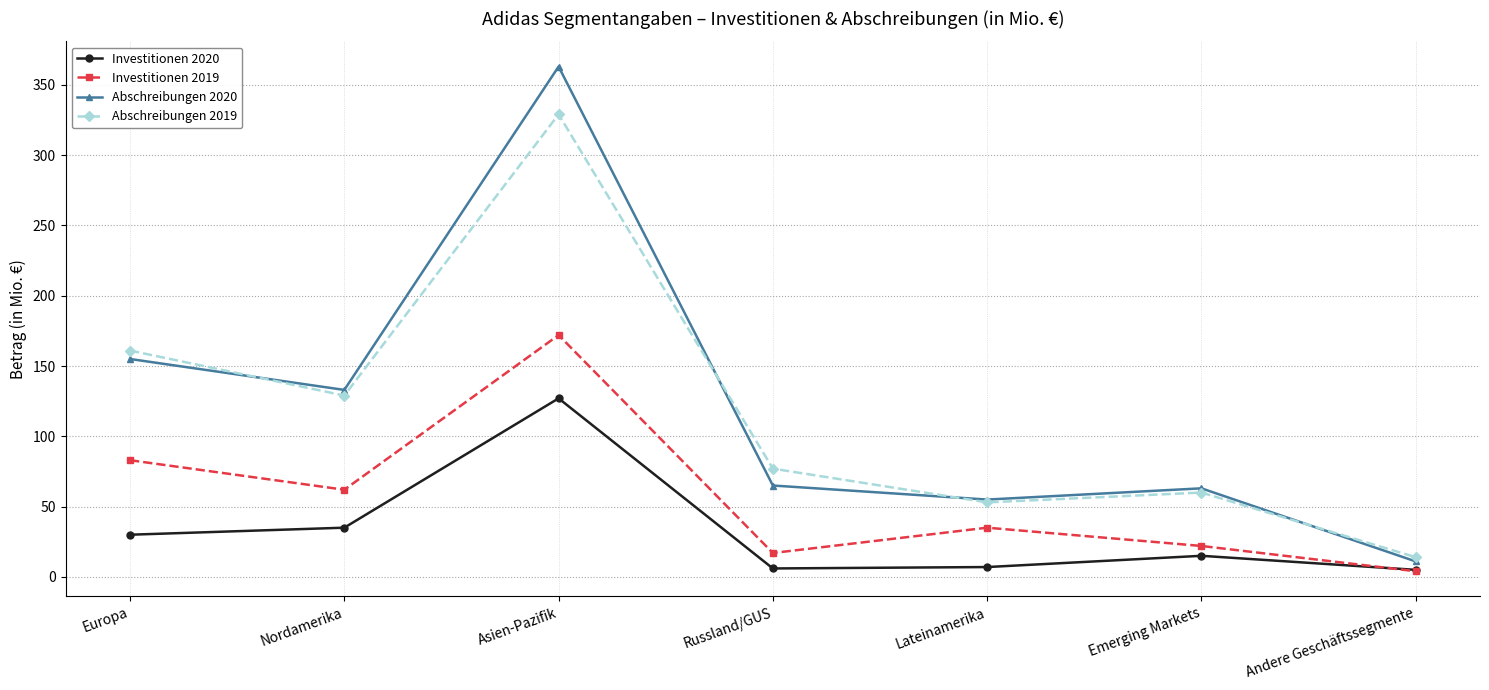

Does the chart display data point markers on the line(s)?

Yes